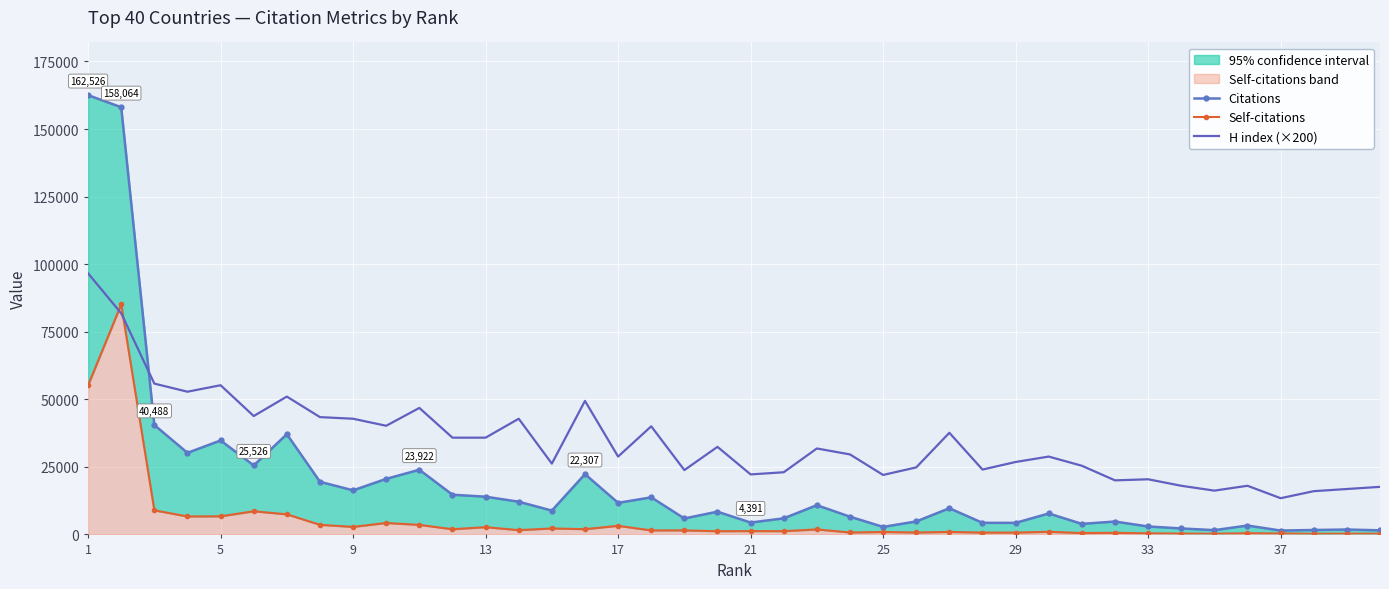

What is the minimum value for H index (×200)?

13400